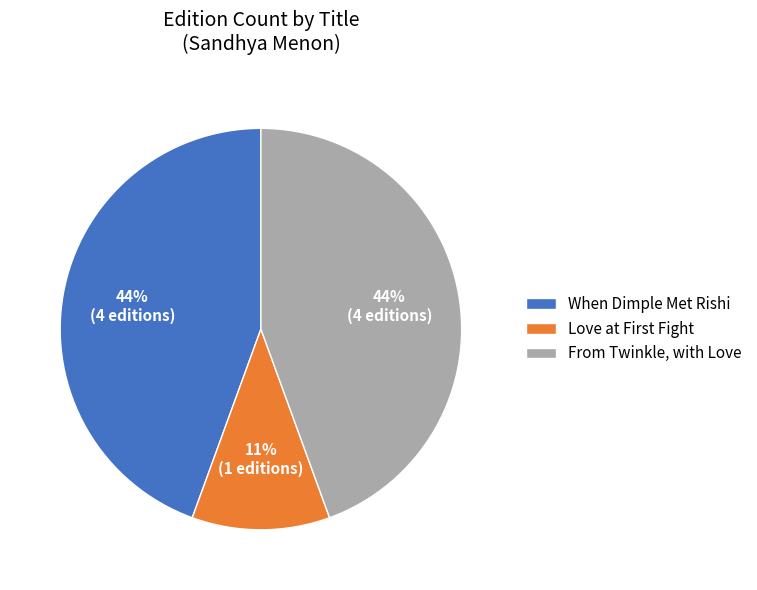

What is the smallest slice in the pie chart?

Love at First Fight